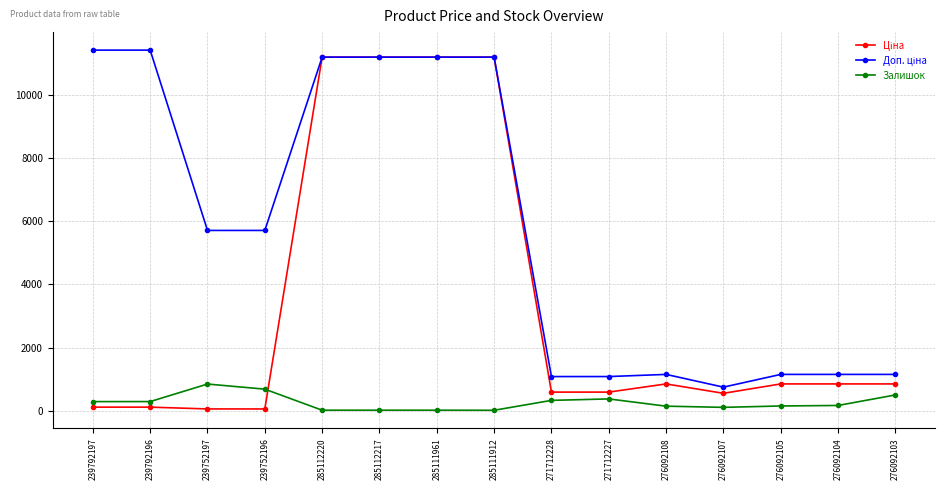

What is the maximum value shown in the chart?

11410.0